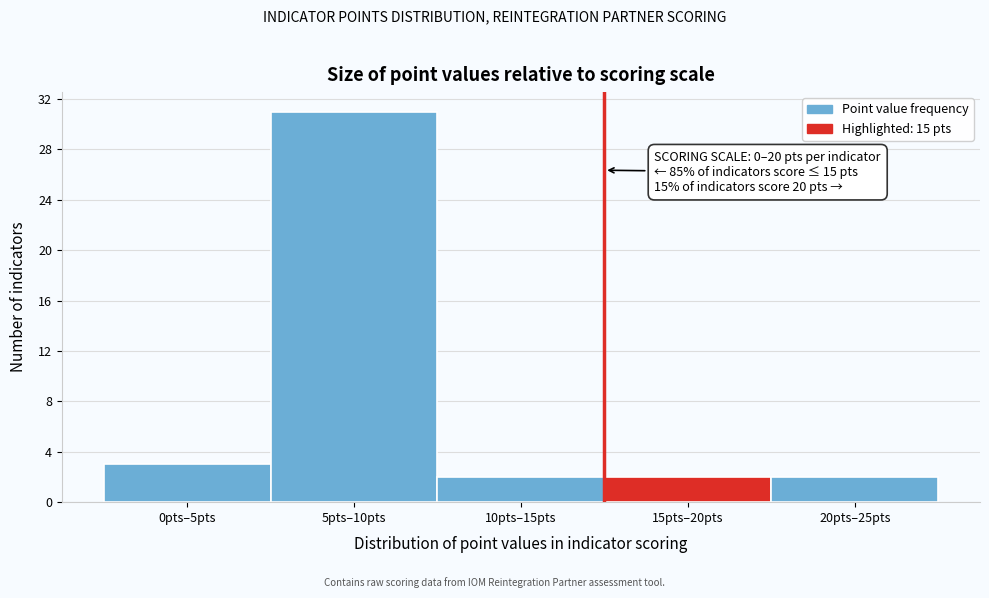

Reading right to left, transcribe all the data shown in this chart.

20pts–25pts=2	15pts–20pts=2	10pts–15pts=2	5pts–10pts=31	0pts–5pts=3